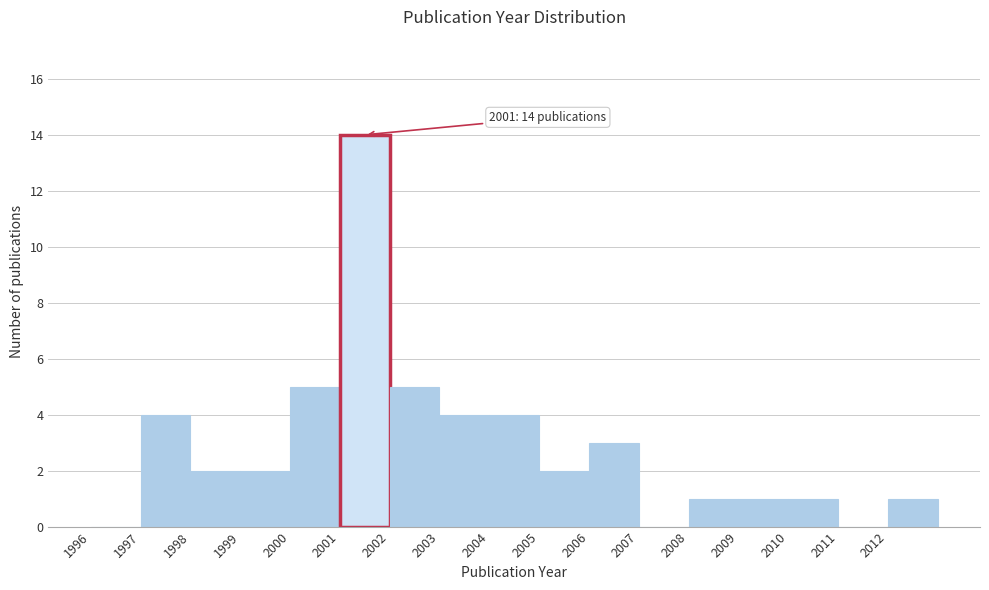

Which range on the x-axis has the tallest bar?

2001 to 2002